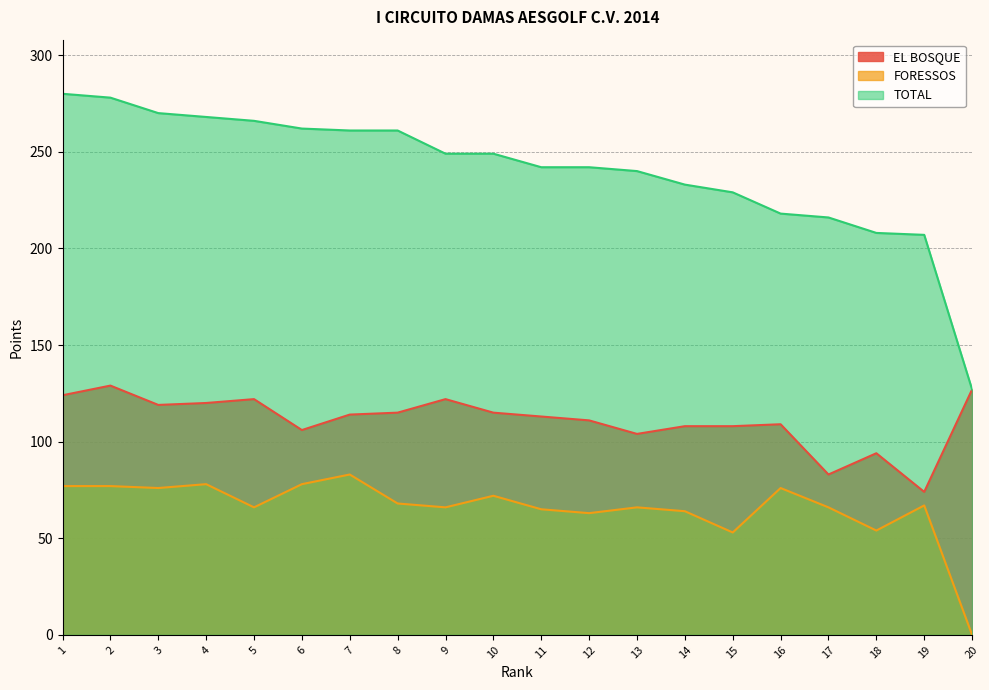

What is the total value across all series at 6?

446